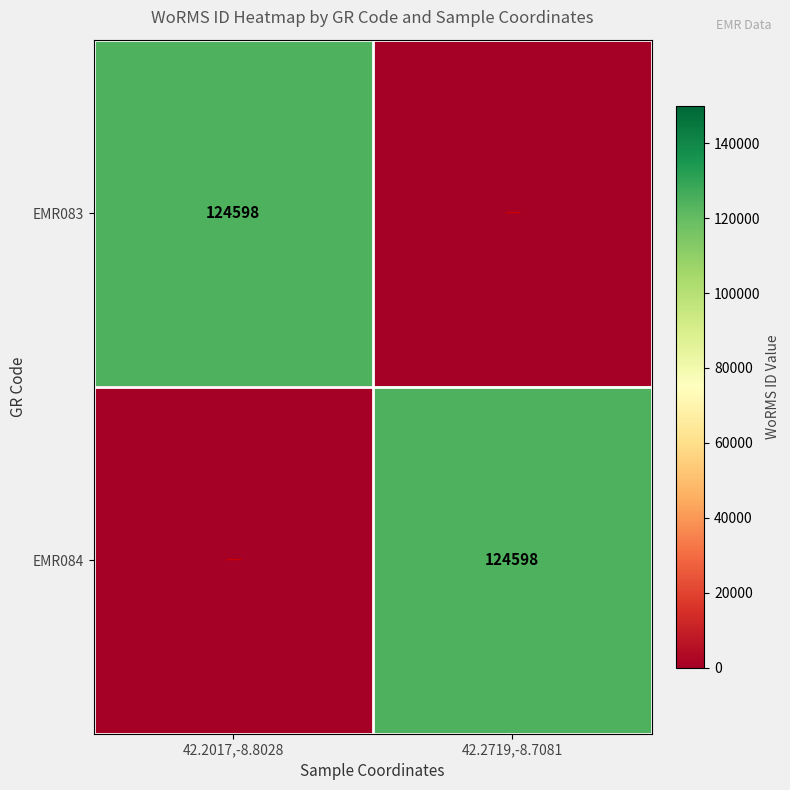

True or false: EMR084 has a value of 124598 at 42.2719,-8.7081.

True